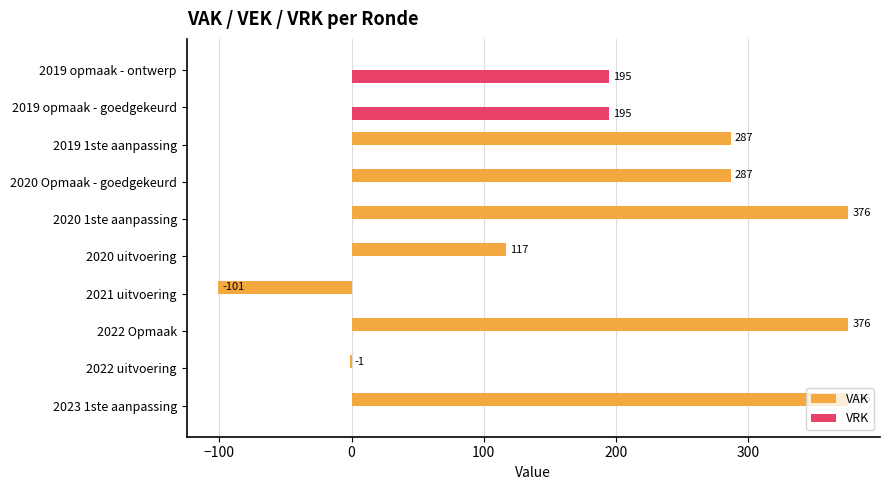

Which series changed the most between 2023 1ste aanpassing and 2020 uitvoering?

VAK